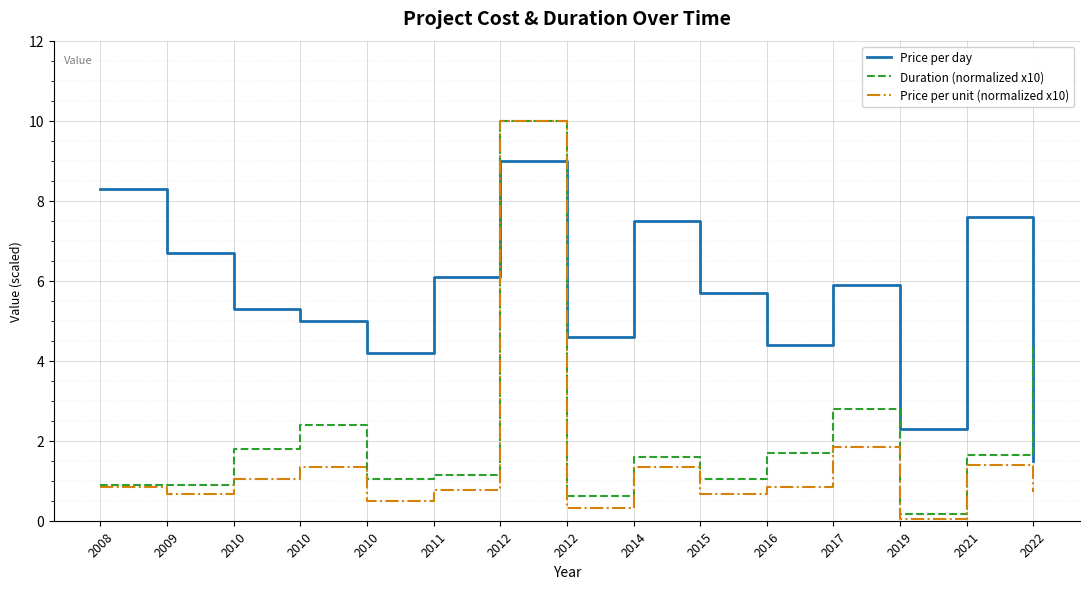

Does the chart display data point markers on the line(s)?

No